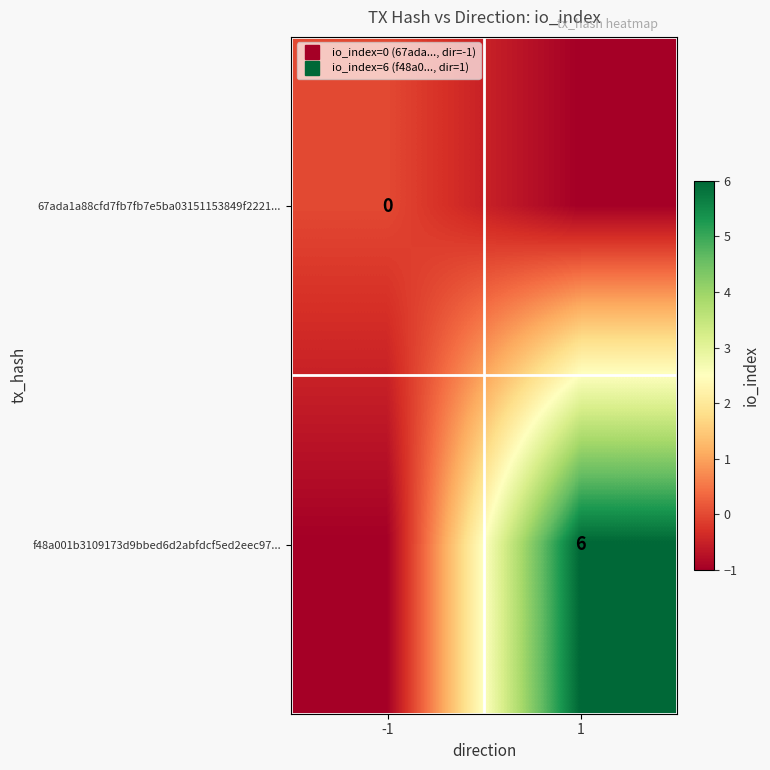

Which series has the widest spread of values?

f48a001b3109173d9bbed6d2abfdcf5ed2eec97...